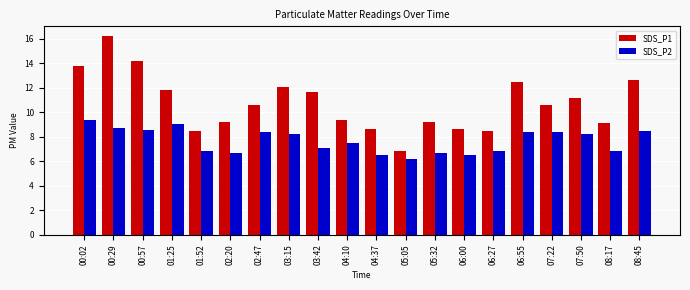

How many bars are there in total?

40